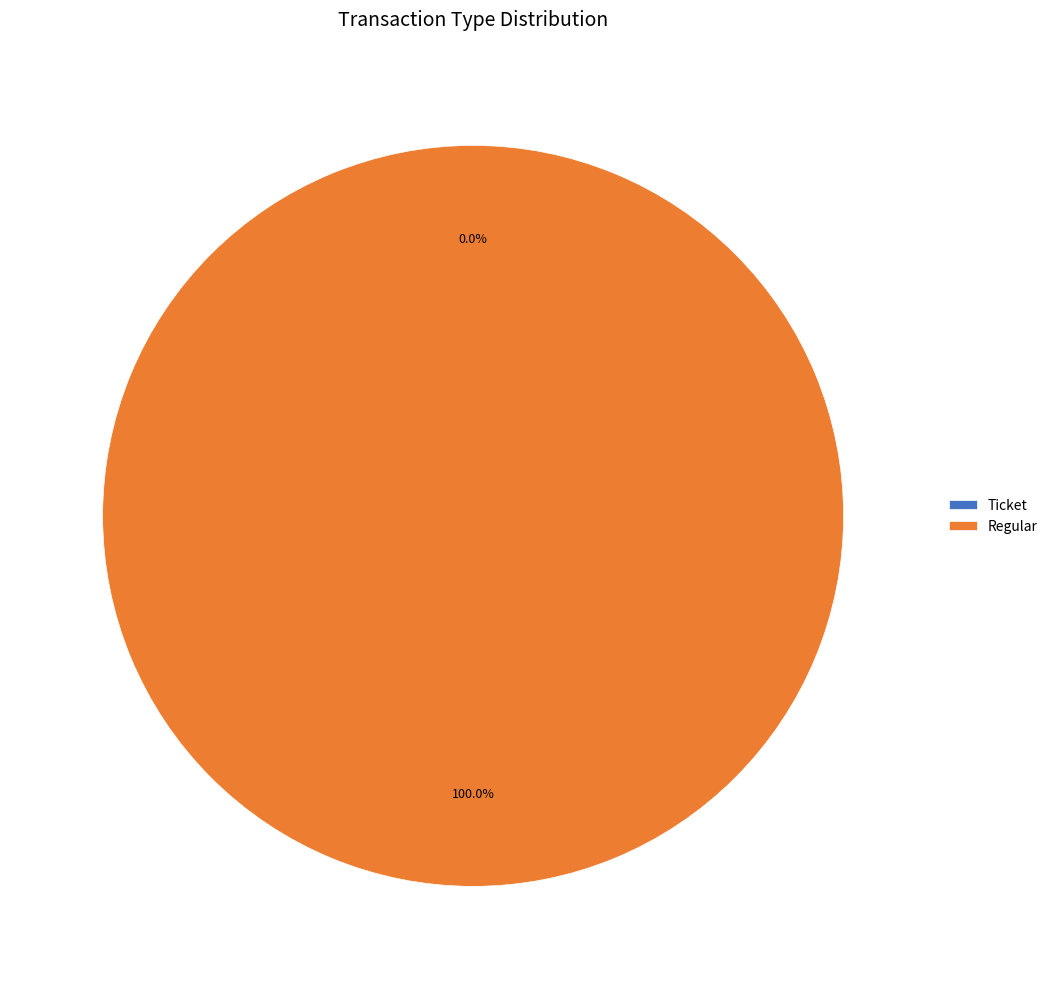

Does Ticket account for over 50% of the chart?

No